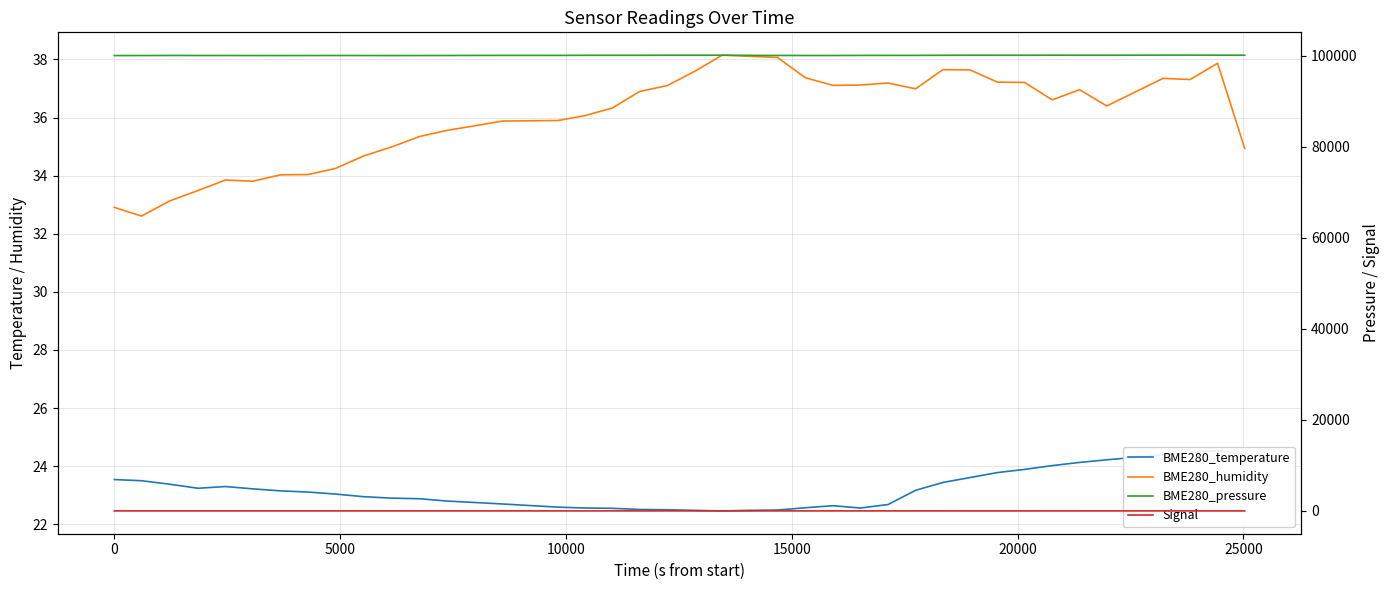

What are all the series names shown in the legend?

BME280_temperature, BME280_humidity, BME280_pressure, Signal